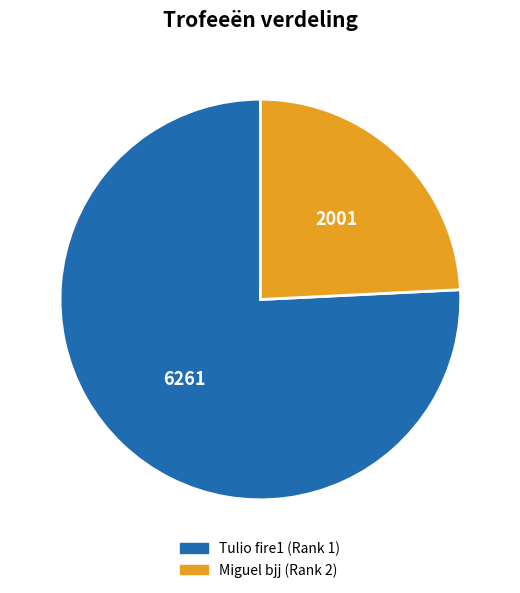

Does any single category account for the majority?

Yes